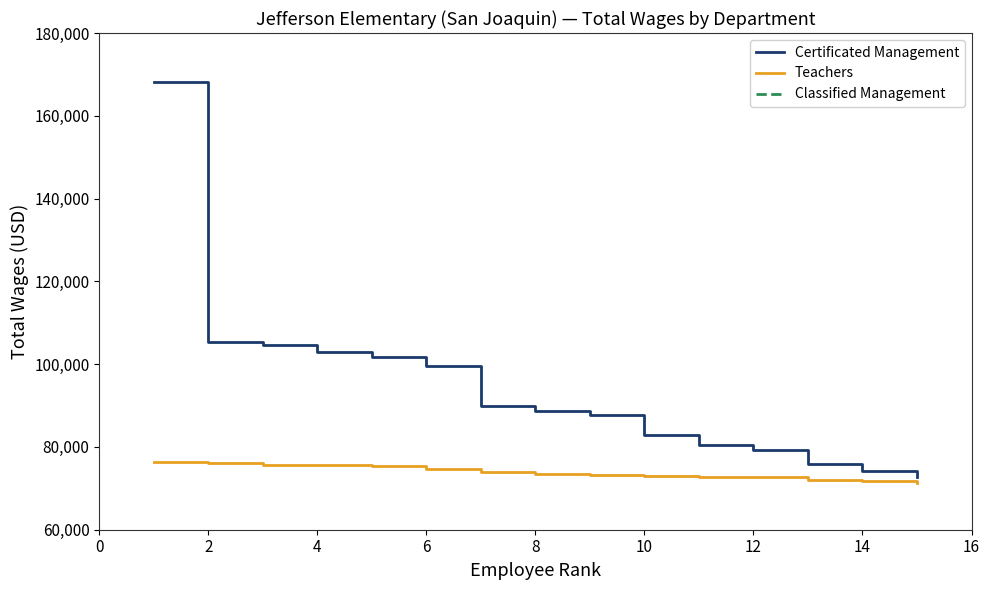

What is the highest value of the Certificated Management series?

168154